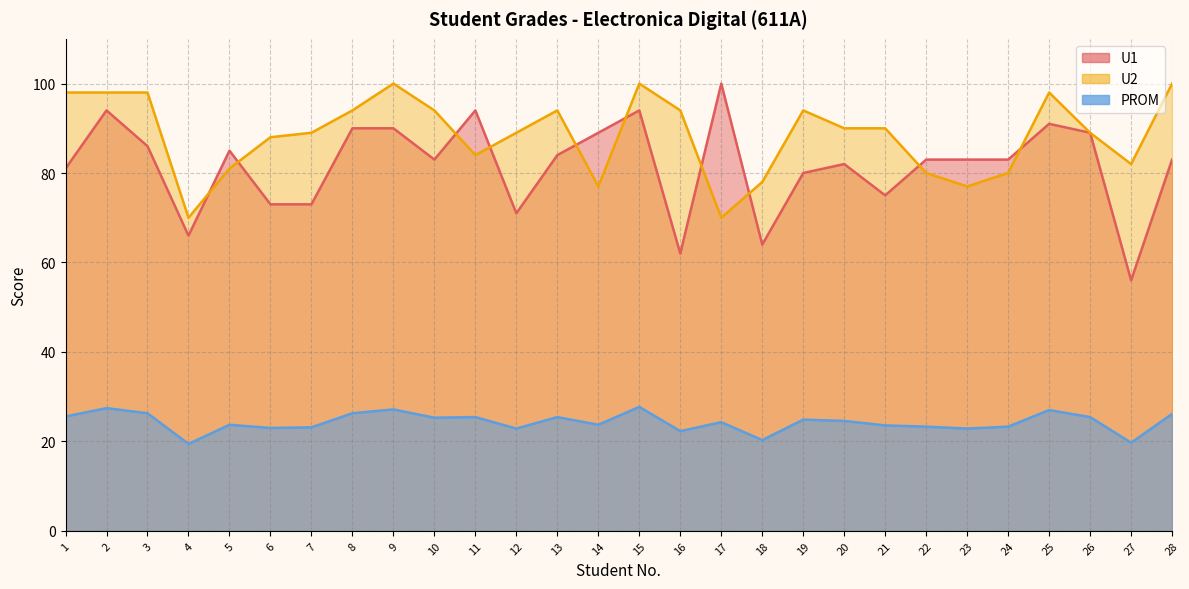

Rank the series at 11 from highest to lowest value.

U1, U2, PROM